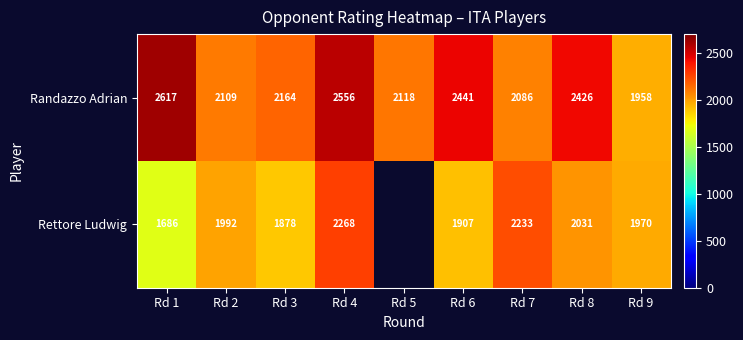

Where is Randazzo Adrian nearest to the value 2287?

Rd 3